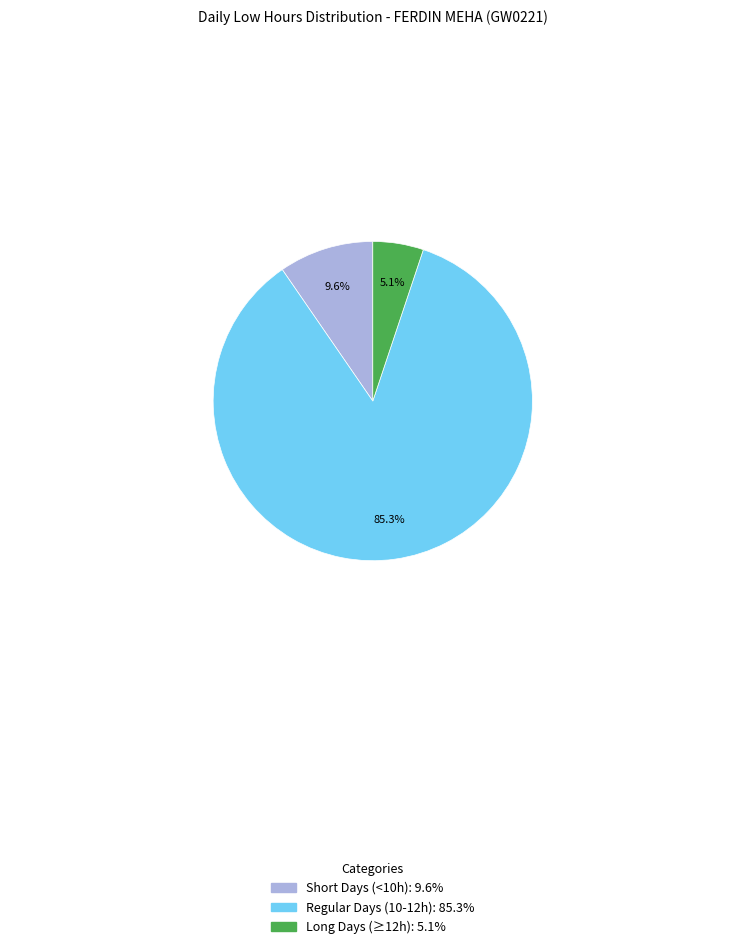

Is there a majority slice in this chart?

Yes